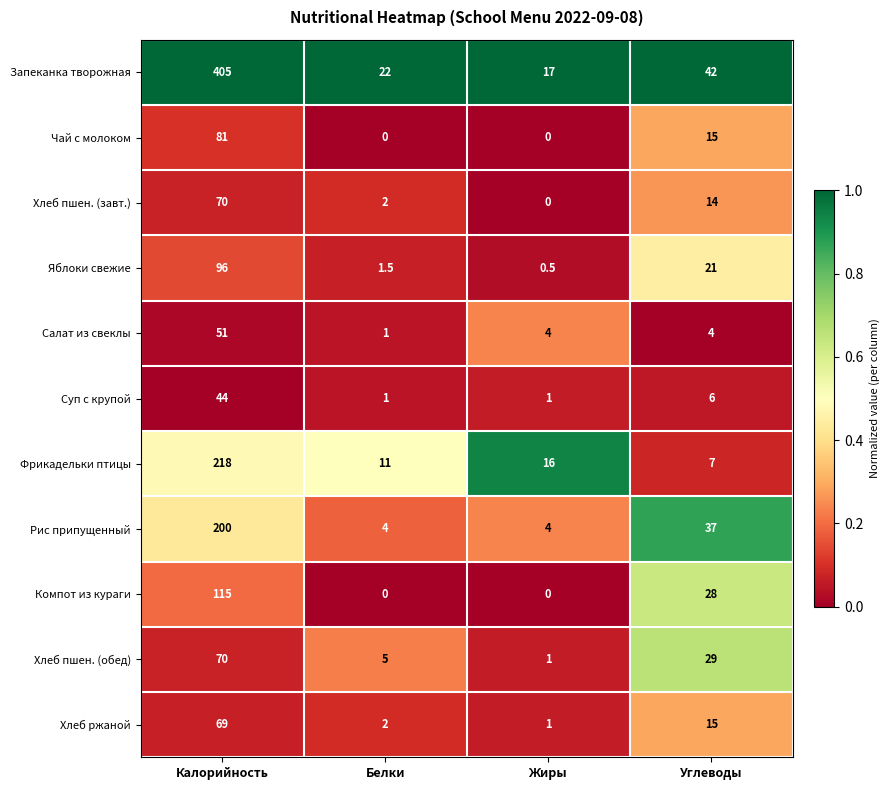

What is the difference between the highest and lowest values at Белки?

22.0